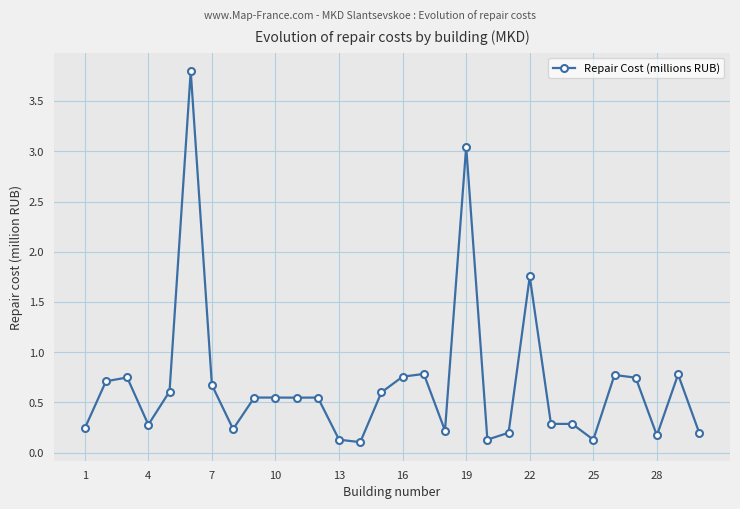

What is the sum of all values?

20.6